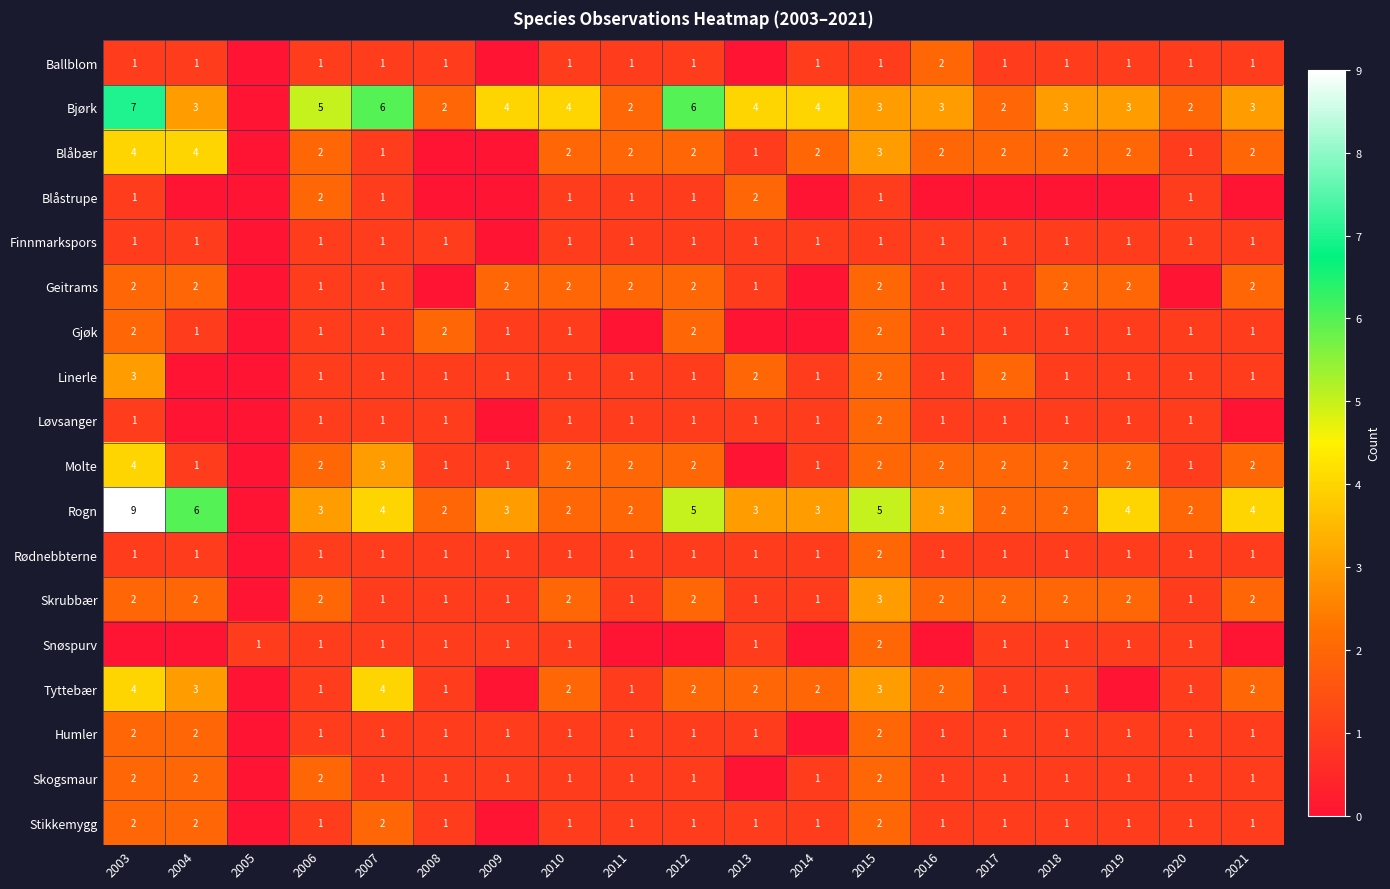

What is the greatest value displayed?

9